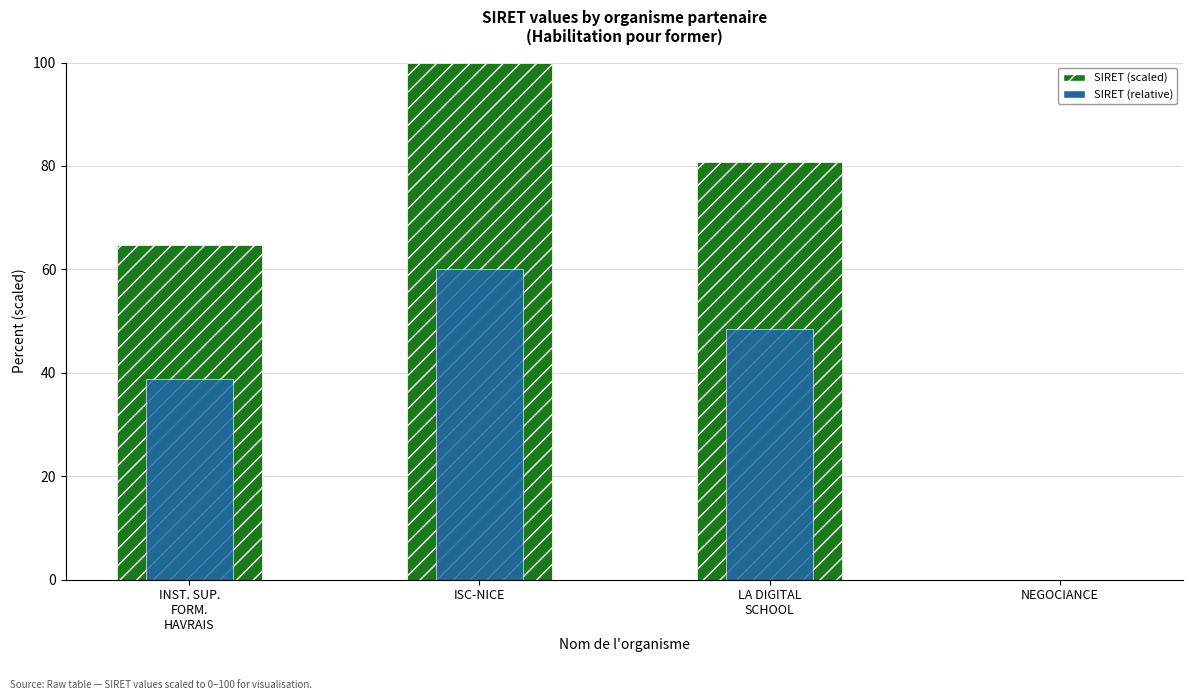

What is the value of the SIRET (relative) bar at the 3rd from the left?

48.5